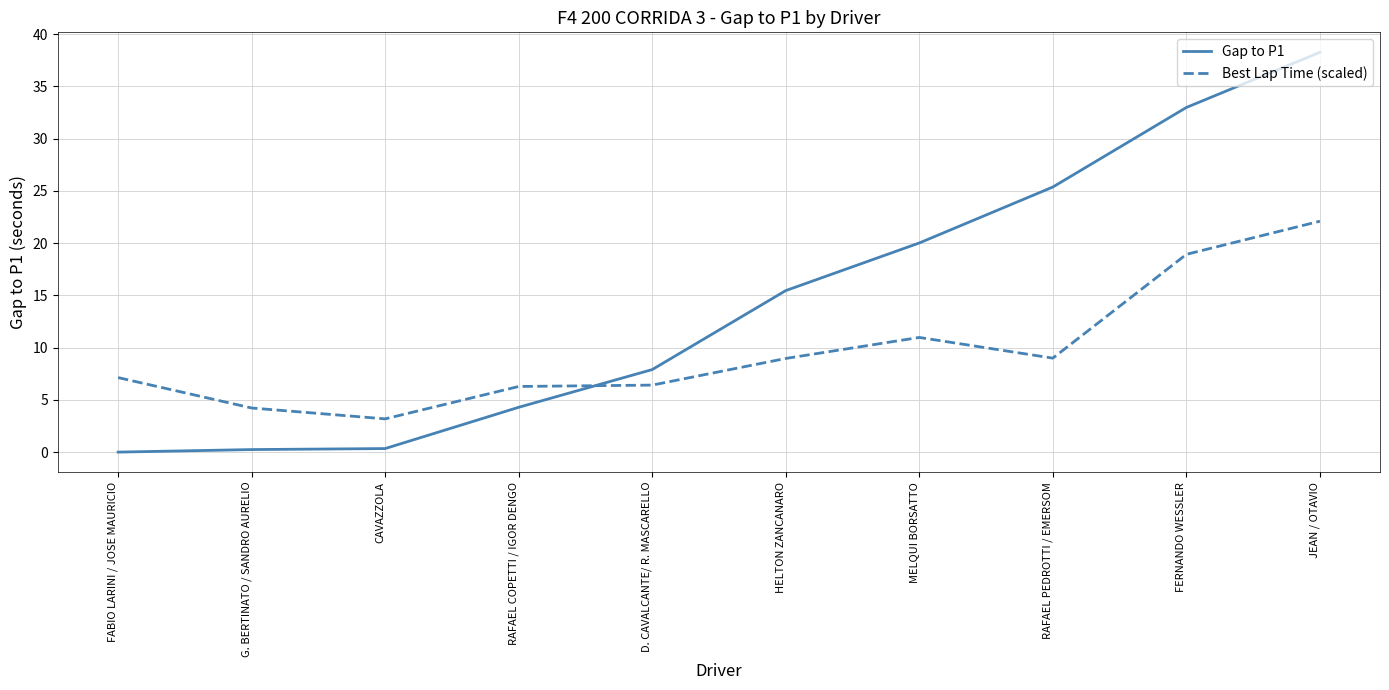

Which series has the largest total across all categories?

Gap to P1